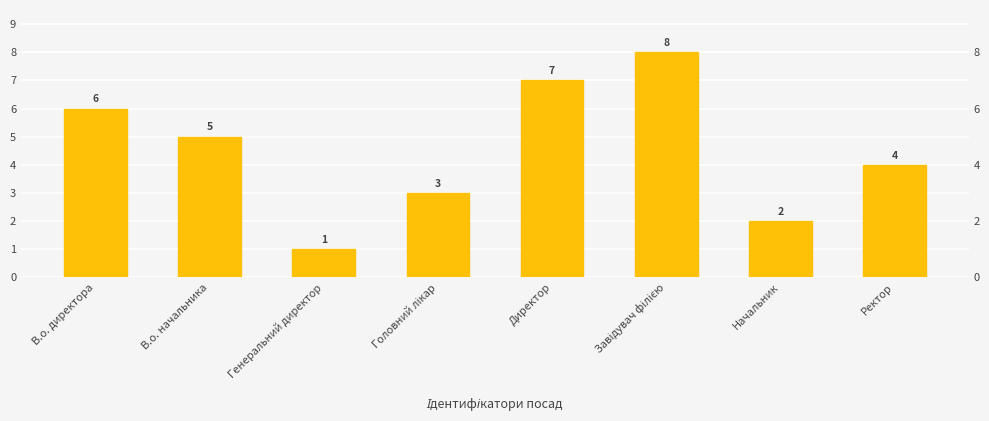

How many values are between 3 and 7?

5